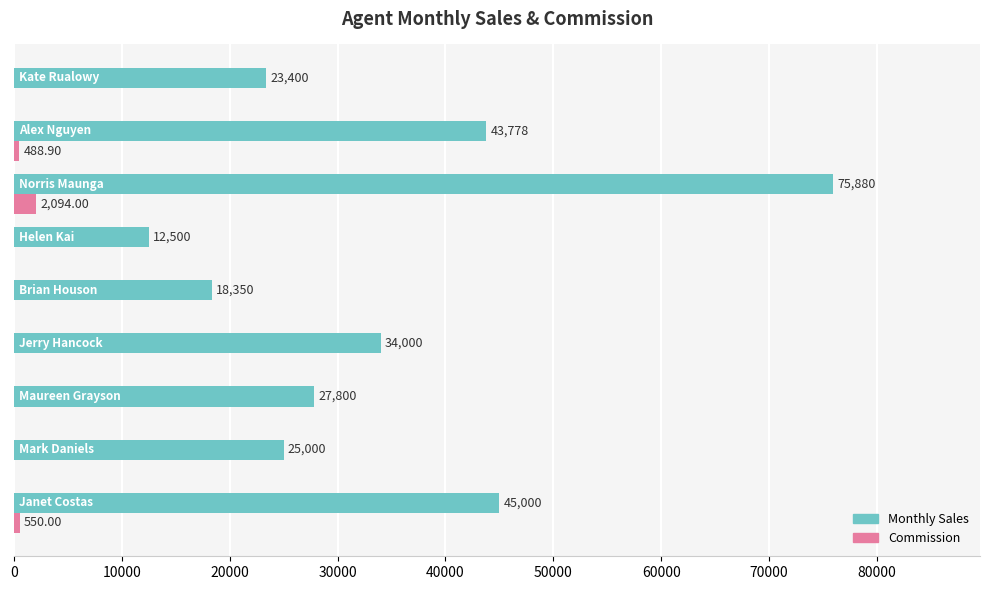

What is the sum of all Monthly Sales values?

305708.0